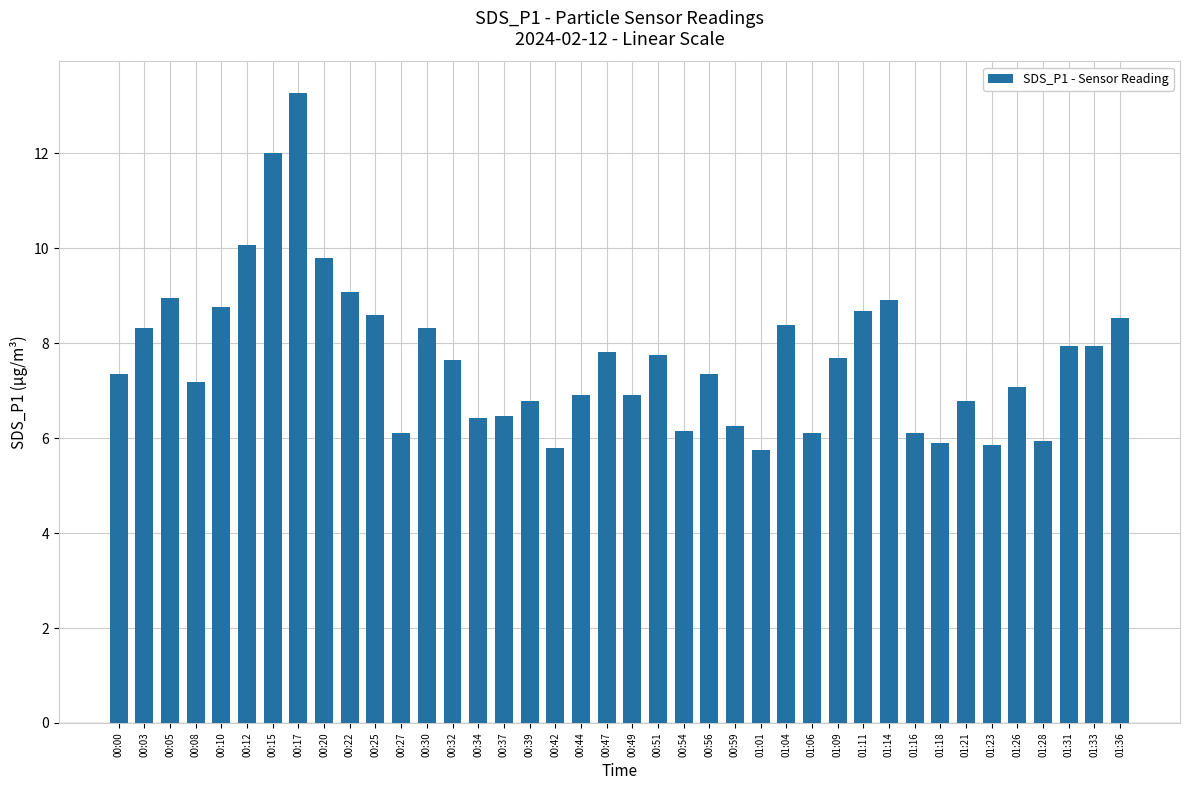

What position from the left is 00:05?

3